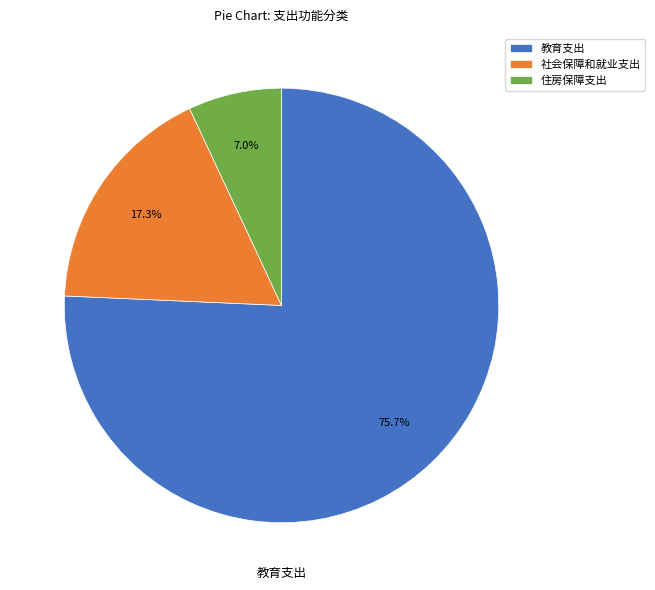

How many segments does this pie chart have?

3